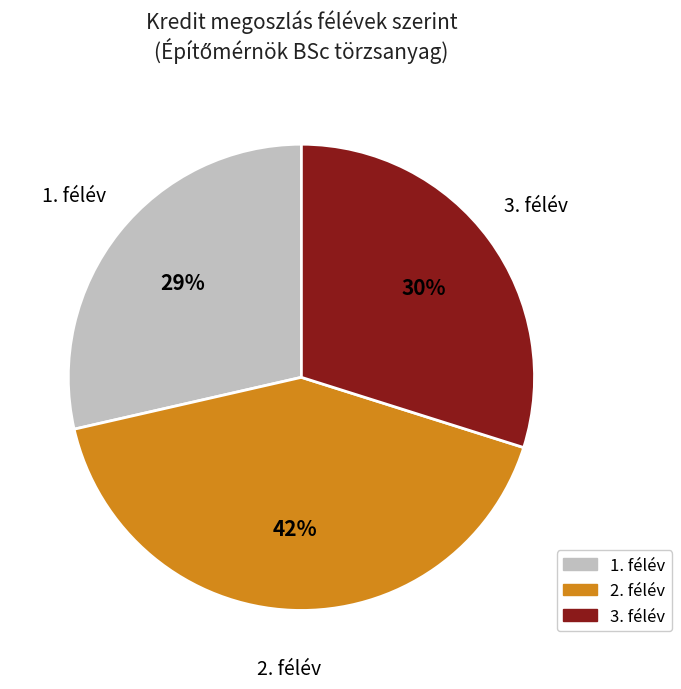

Is there any slice that represents more than half of the pie?

No